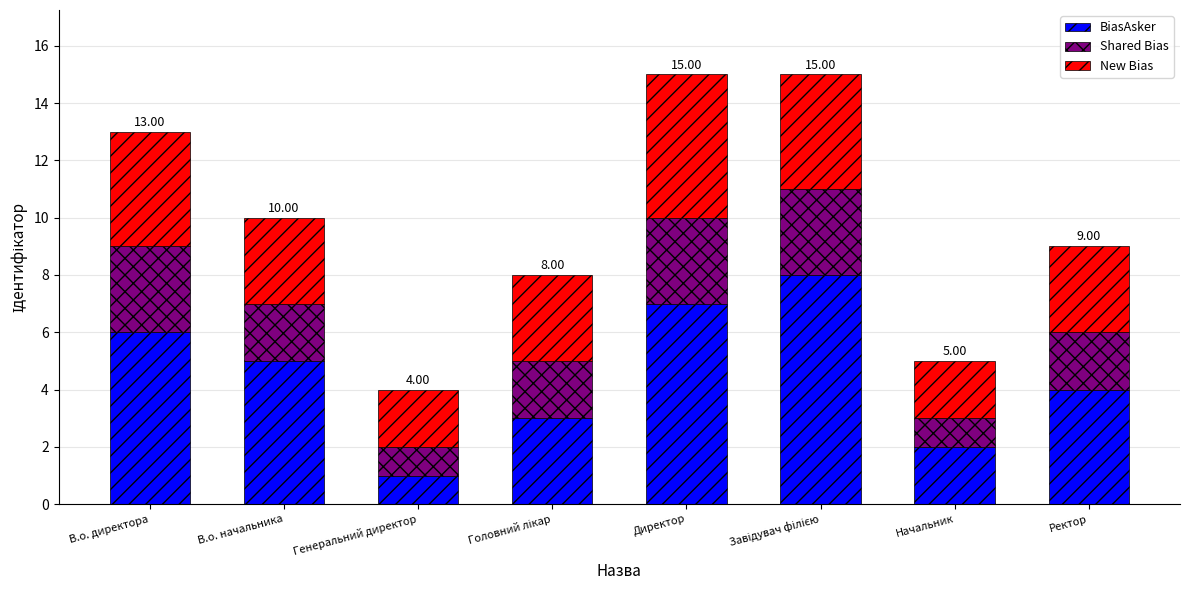

What is the total value across all series at В.о. директора?

13